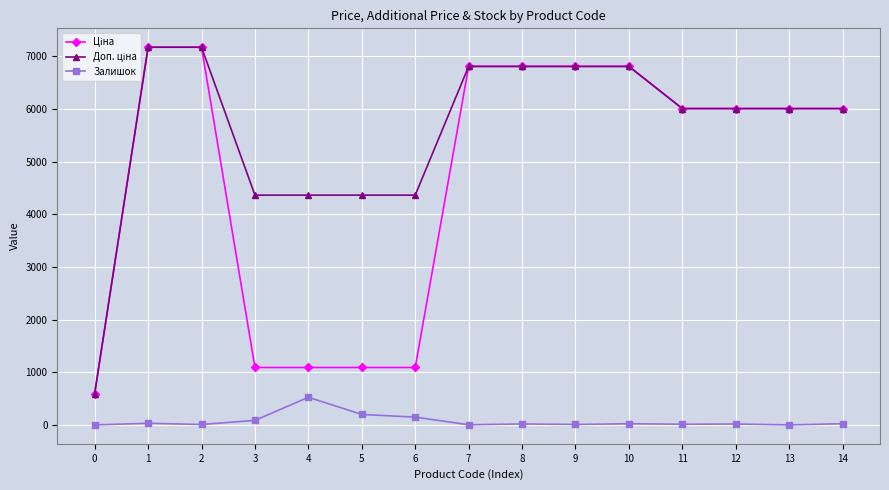

How many data points does each series have?

15